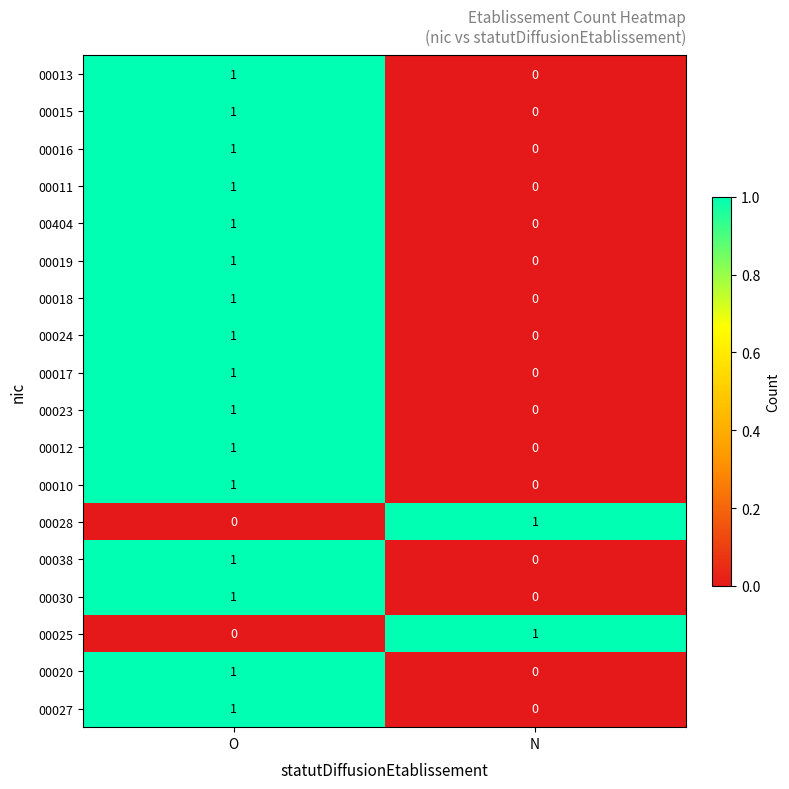

The value of 00028 at N is 0. True or false?

False